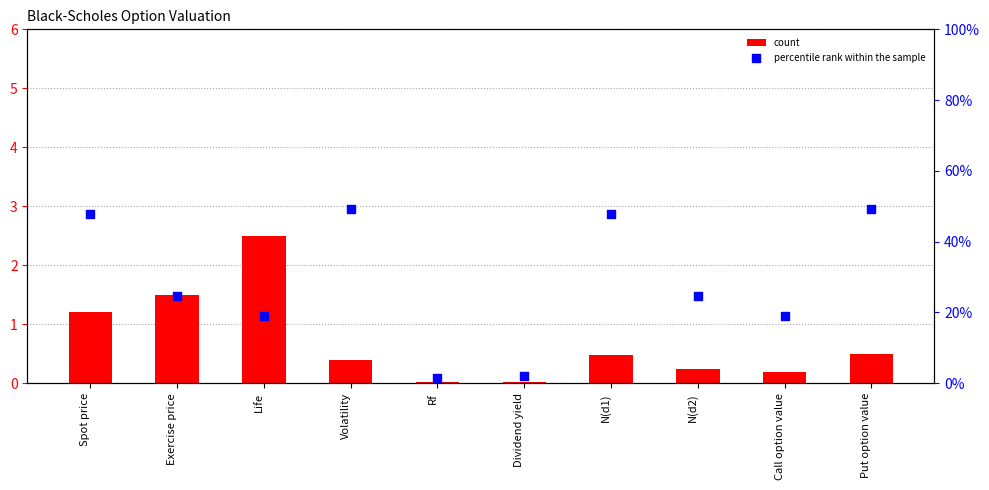

Which series has the largest Y range (max minus min)?

percentile rank within the sample